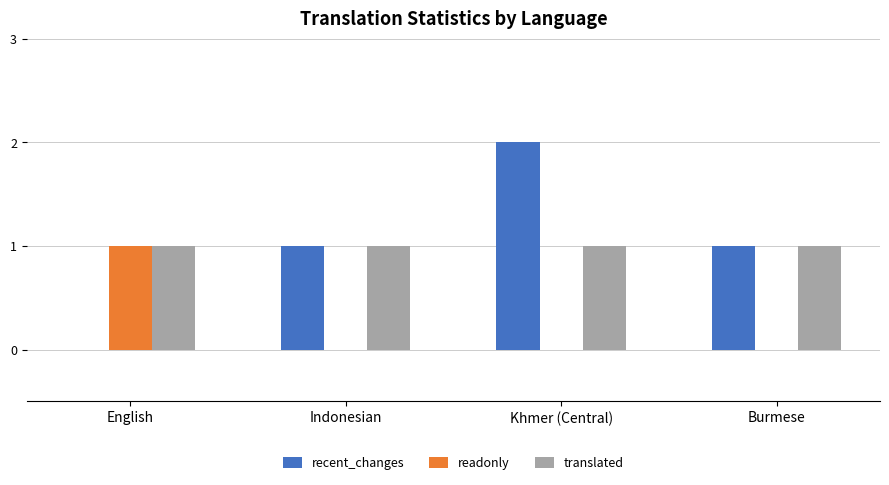

Are the bars grouped side by side (vs. stacked)?

Yes